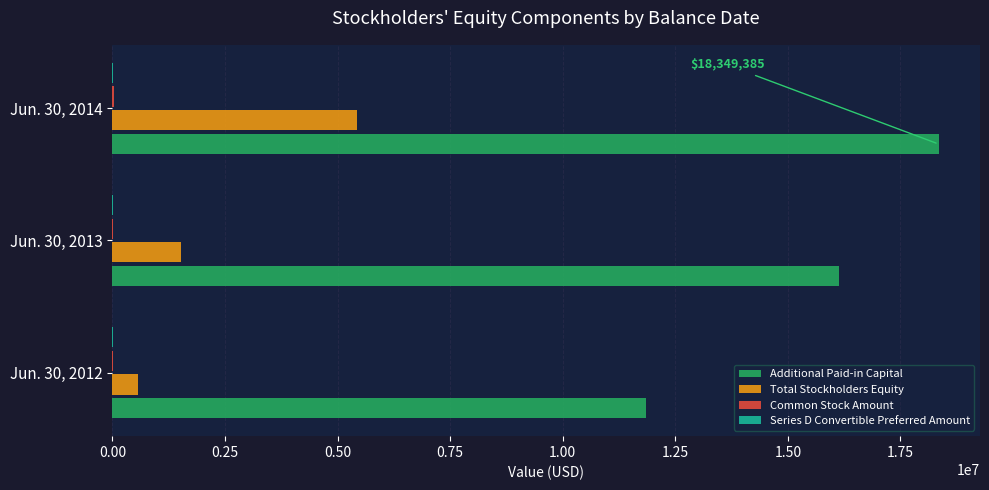

Which series has the largest total across all categories?

Additional Paid-in Capital